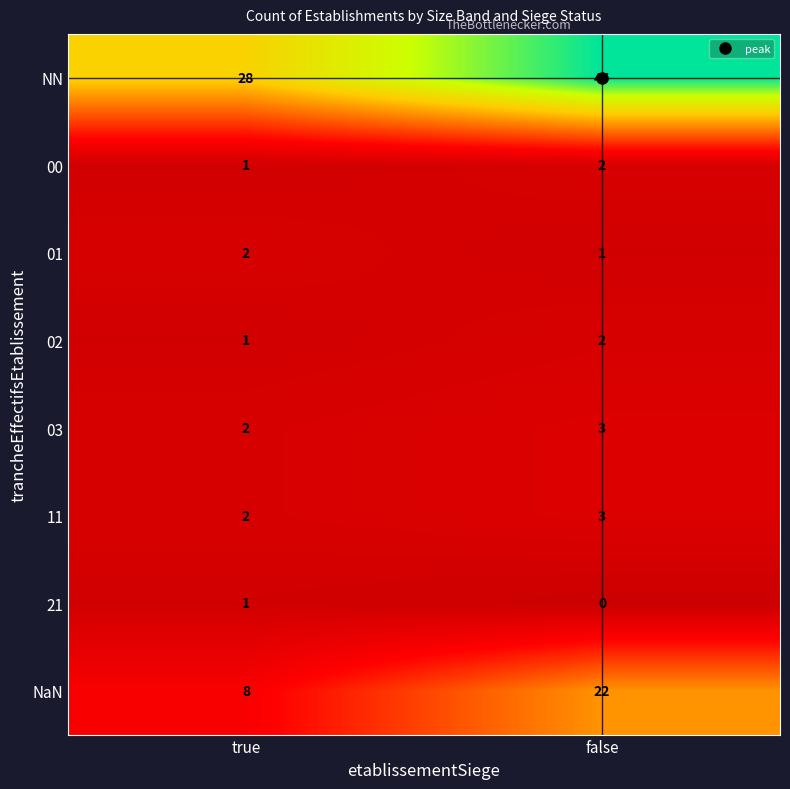

Which series has the largest range (max minus min)?

NN